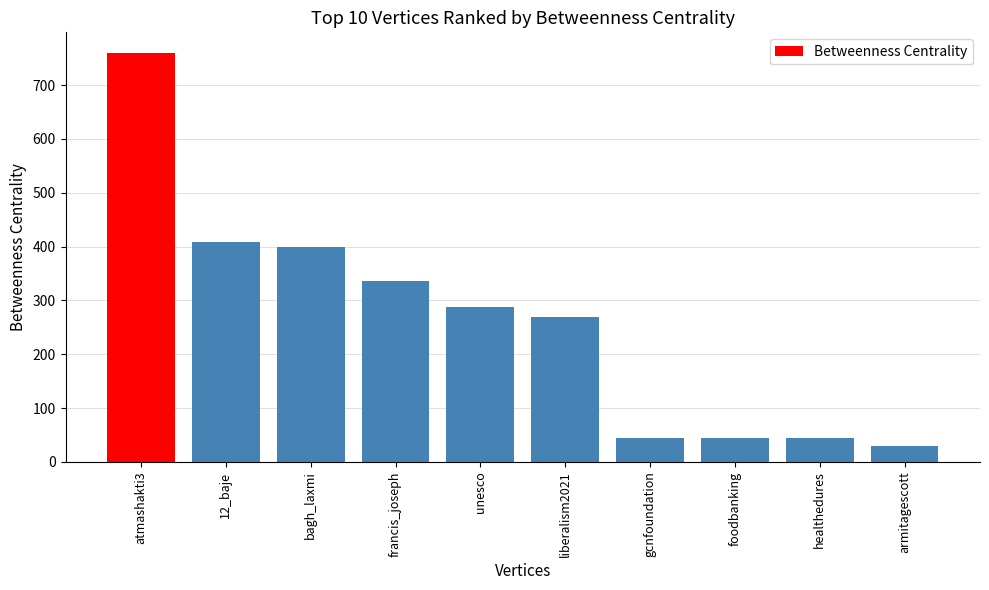

Between atmashakti3 and healthedures, which is larger?

atmashakti3